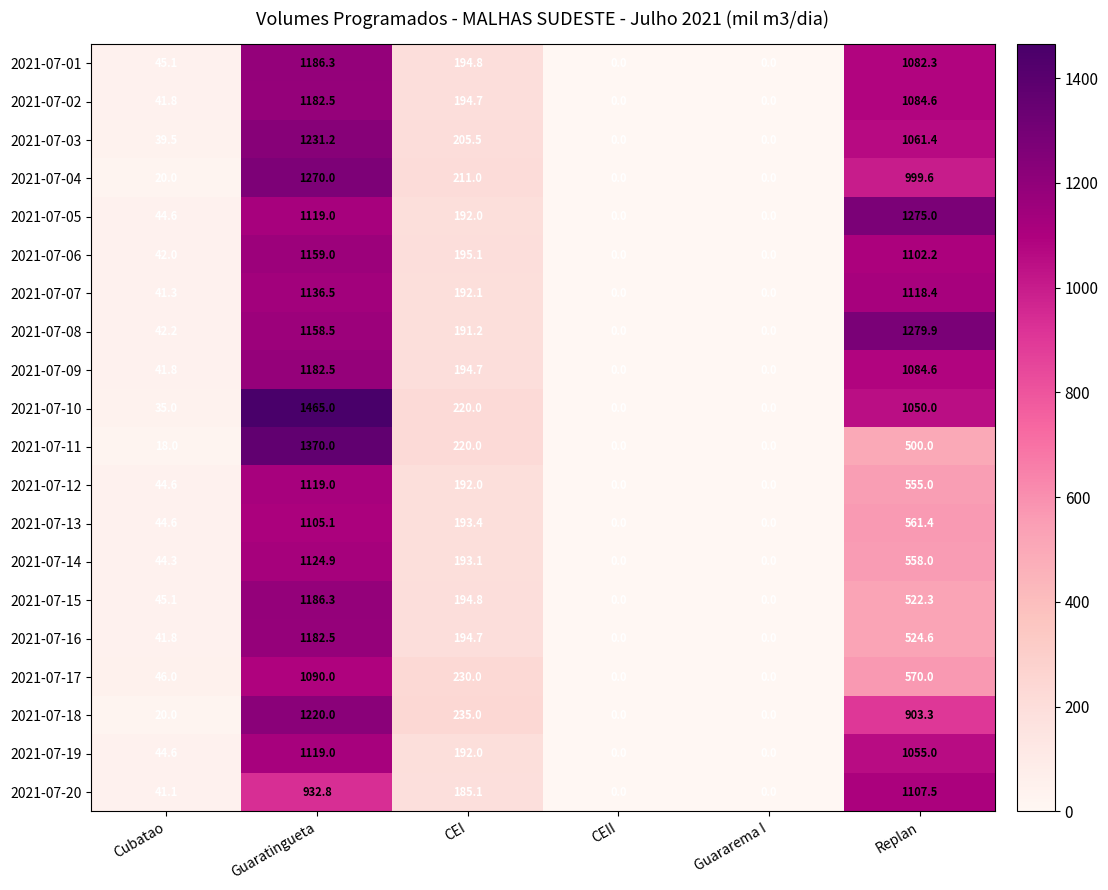

What value does the 2021-07-08 series have at Cubatao?

42.2